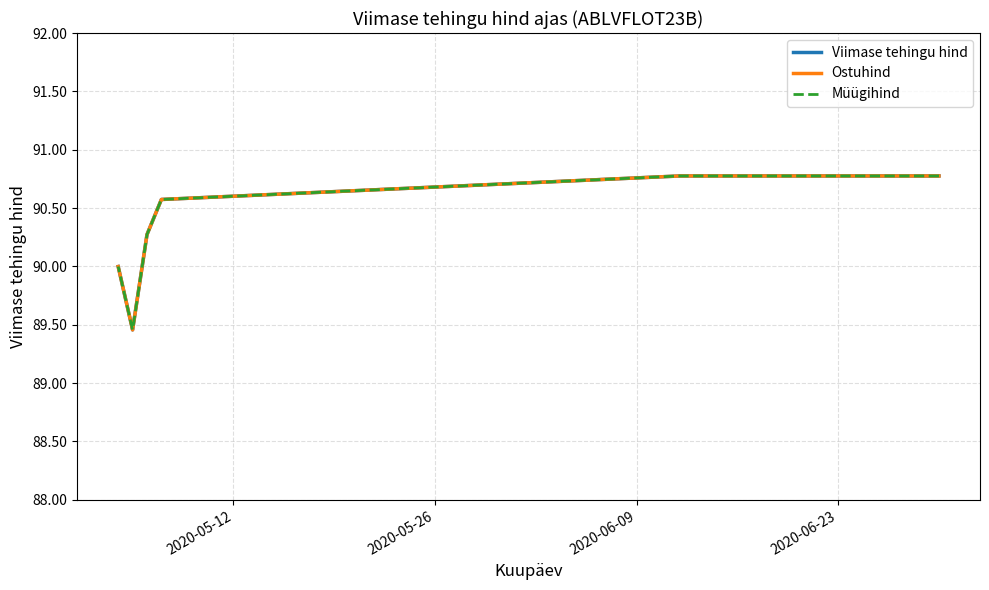

What is the minimum value shown in the chart?

89.5